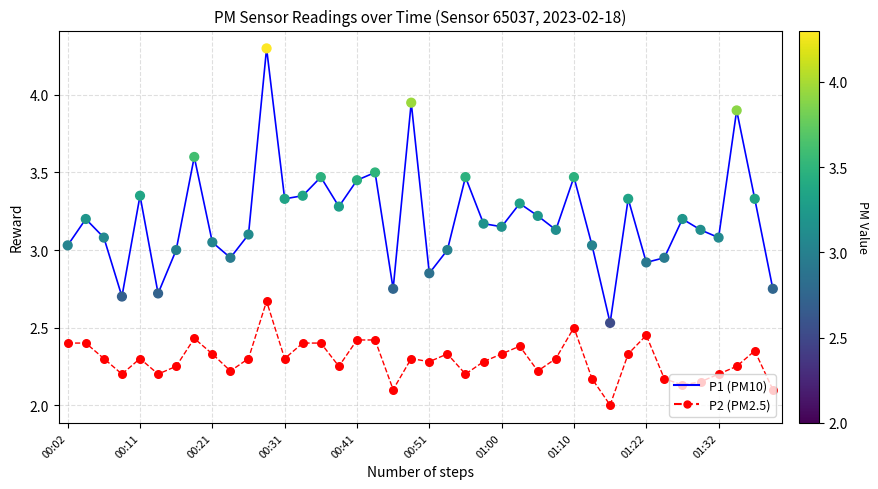

What is the greatest value displayed?

4.3